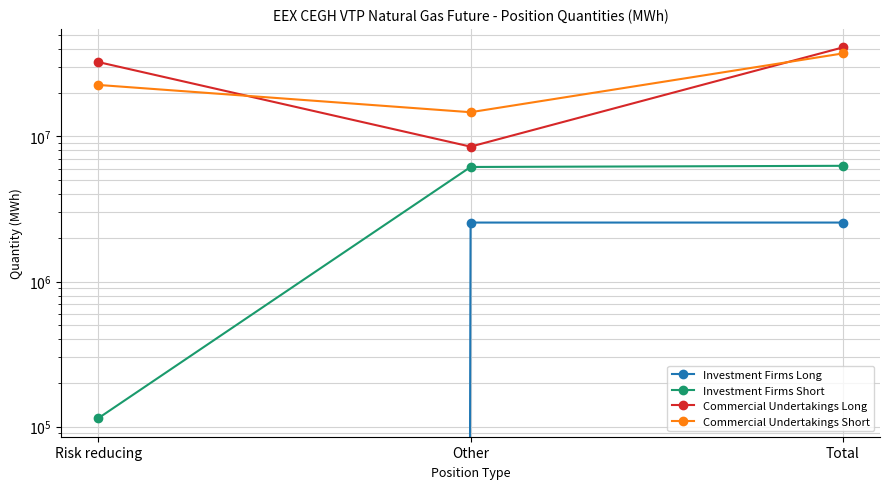

What is the difference between the Commercial Undertakings Long values at Risk reducing and Total?

8498412